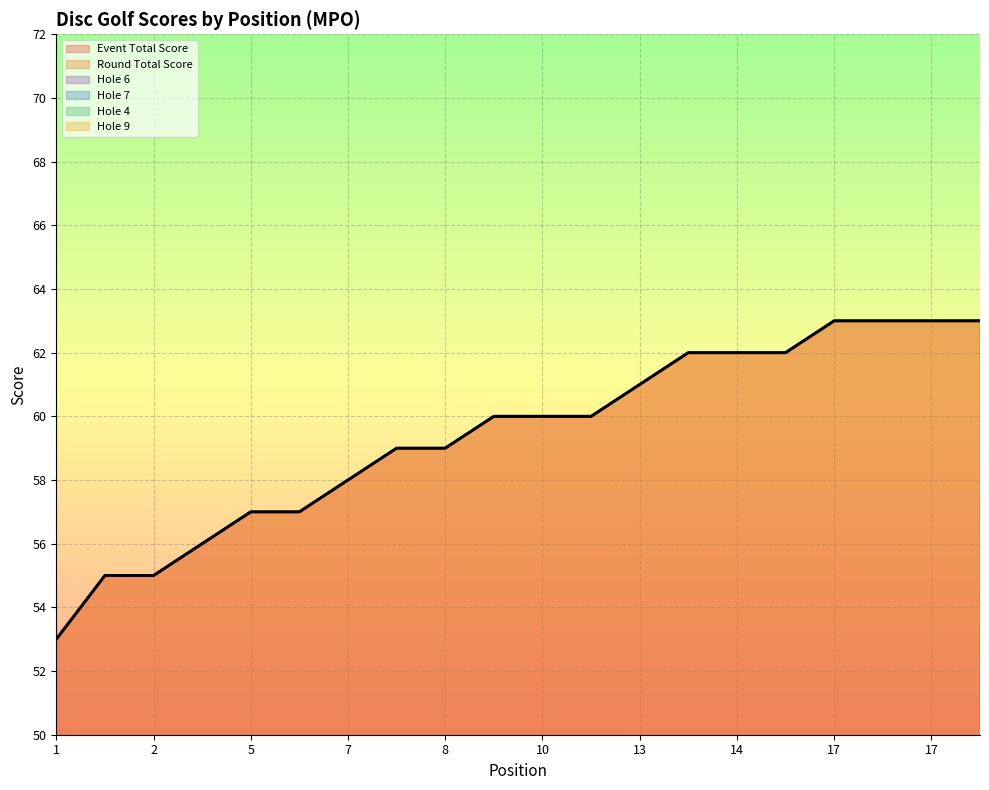

How many intersections are there between hole_7 and hole_4?

1